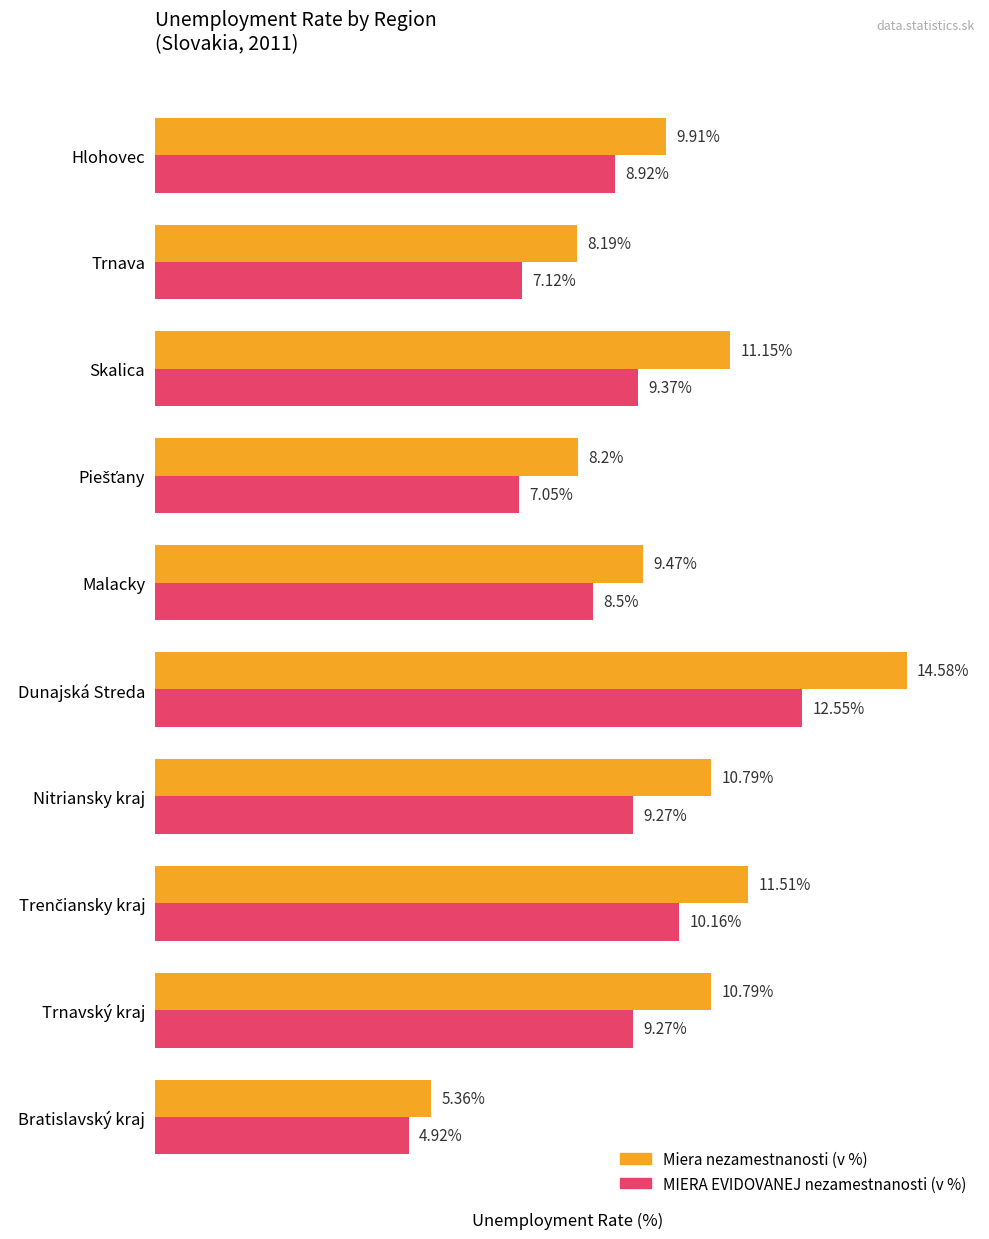

At which category is the sum across all series the highest?

Dunajská Streda